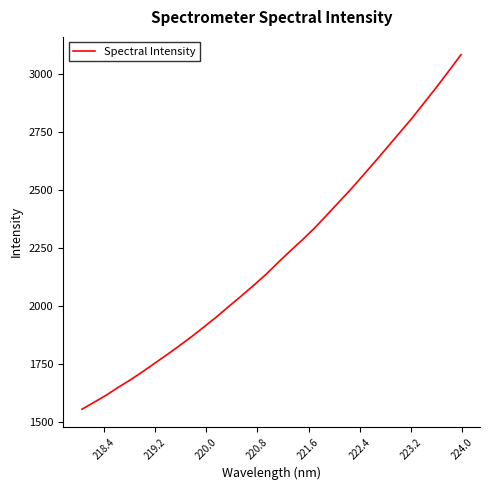

How many values are below 2187?

16